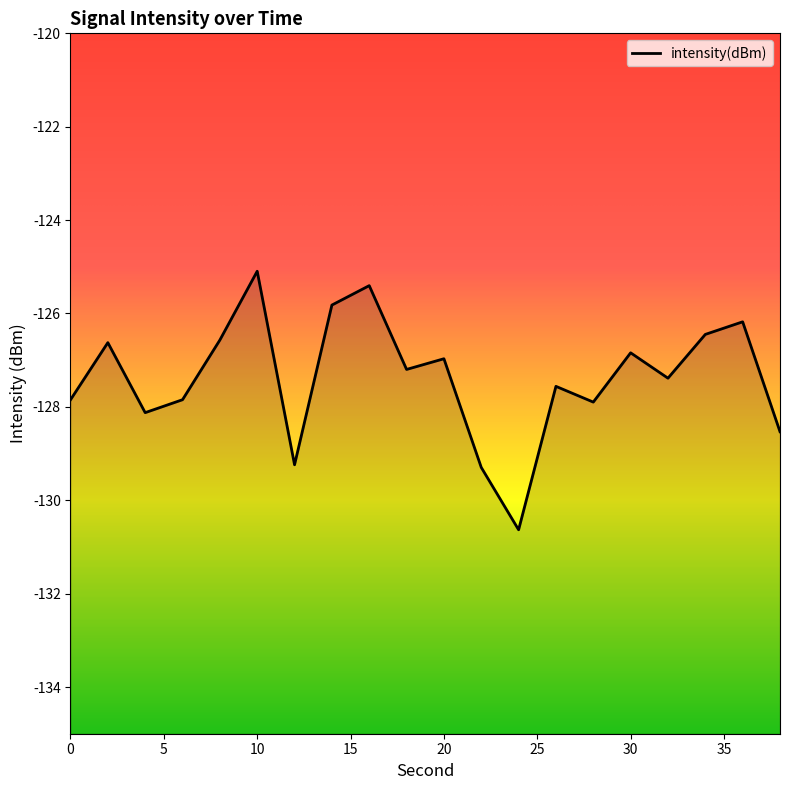

How many data points are less than -127?

11